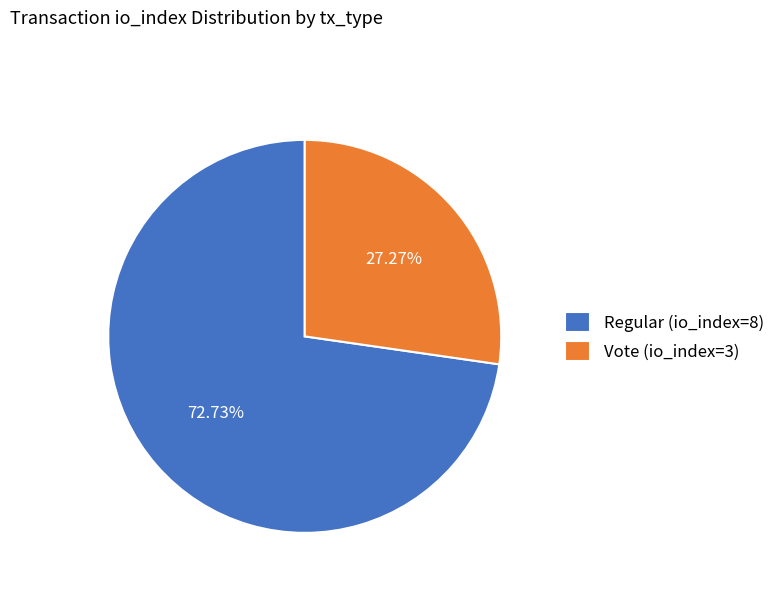

What is the ratio of the value at Vote (io_index=3) to the value at Regular (io_index=8)?

0.4